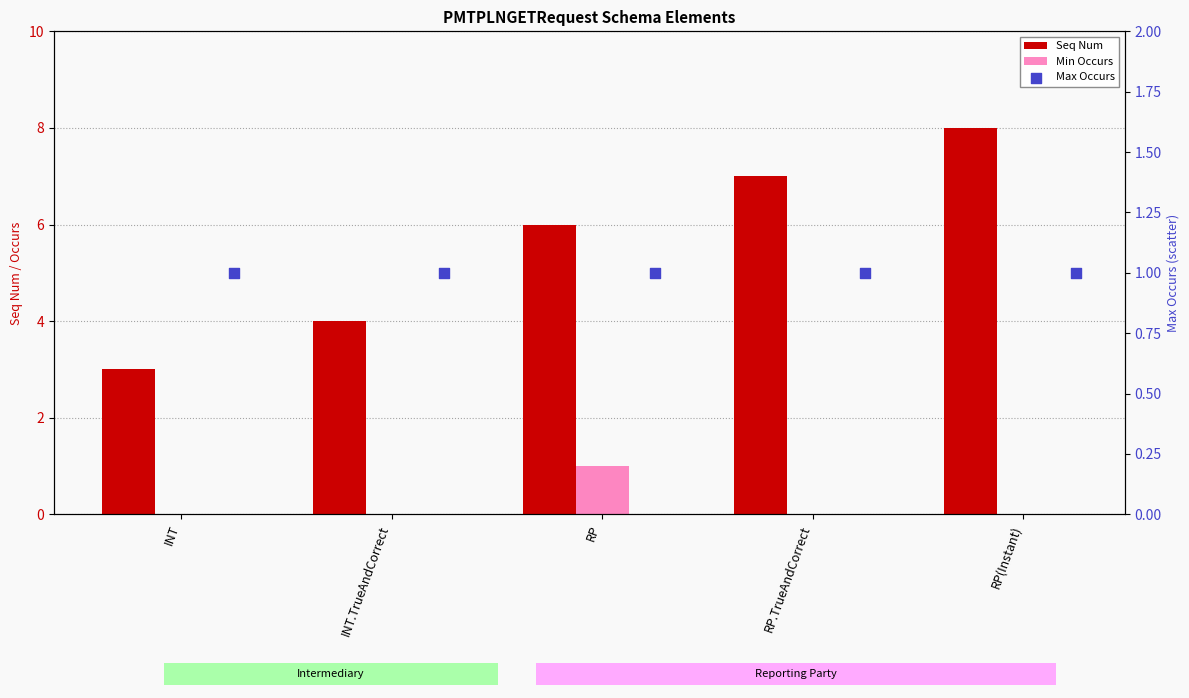

At which category is the sum across all series the highest?

RP(Instant)